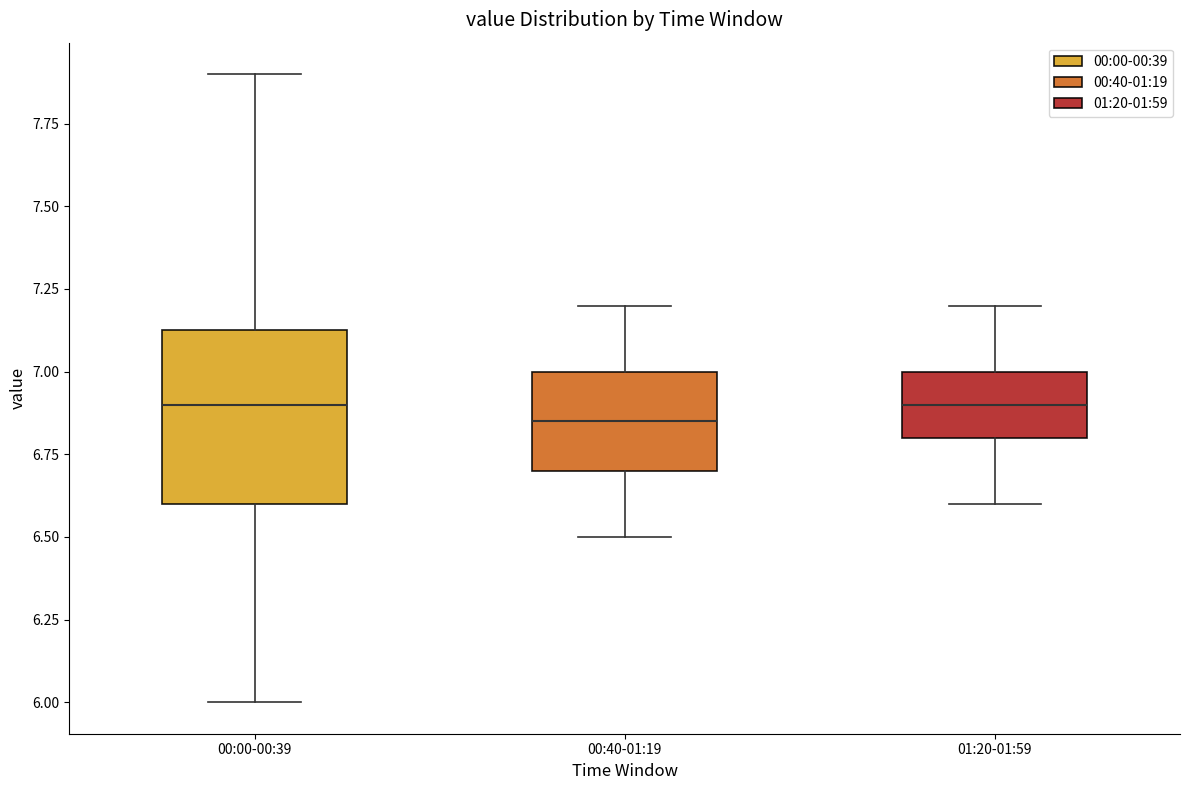

Reading left to right, read every box against the y-axis: the position of its median line, the range the box covers, and the ends of its whiskers. The values are not printed on the chart, so give them approximately, as read against the axis.

00:00-00:39: median 6.90, box 6.60 to 7.15, whiskers 6.00 to 7.90
00:40-01:19: median 6.85, box 6.70 to 7.00, whiskers 6.50 to 7.20
01:20-01:59: median 6.90, box 6.80 to 7.00, whiskers 6.60 to 7.20